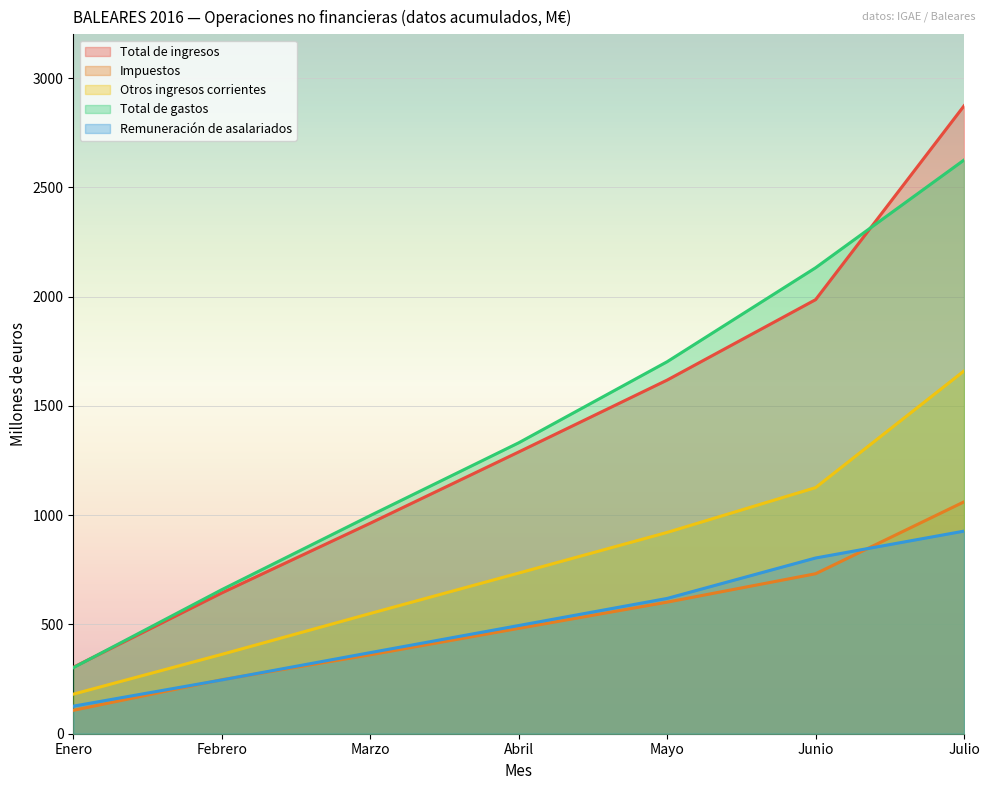

True or false: Total de gastos and Remuneración de asalariados cross at least once.

False